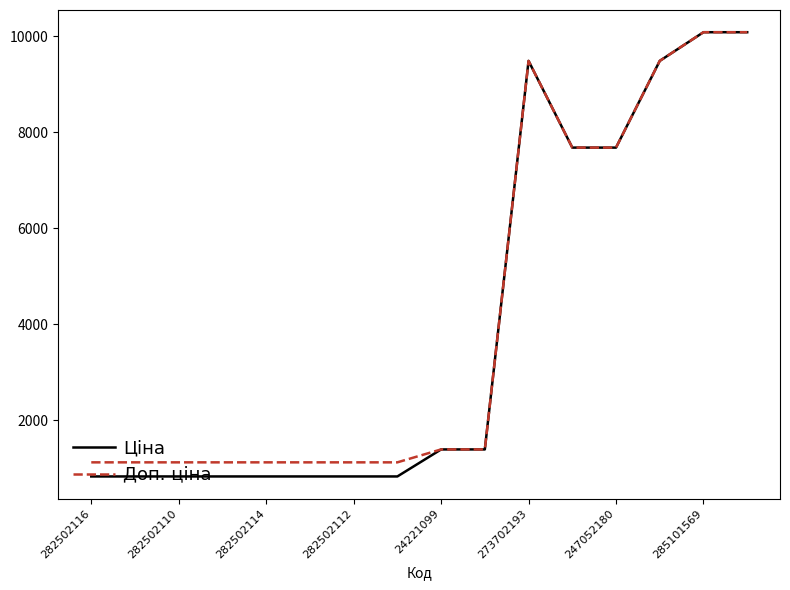

What is the smallest value displayed?

827.6